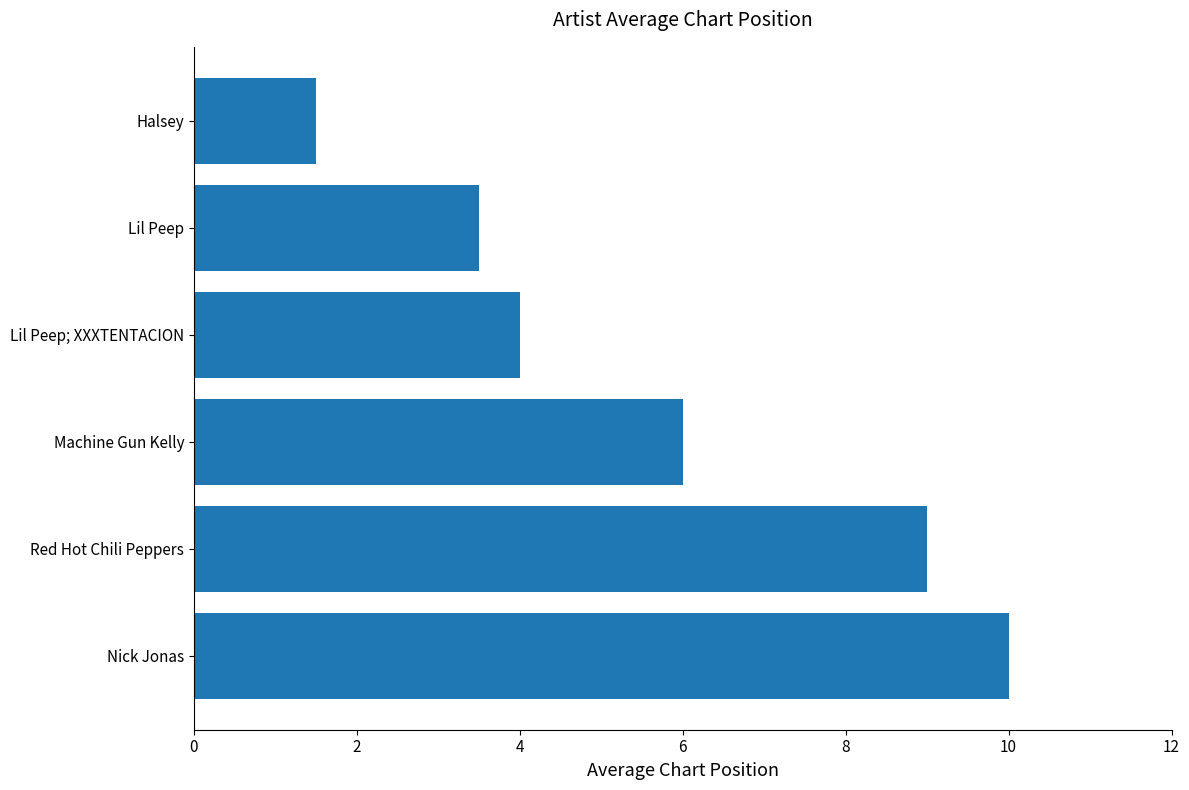

Does the chart contain any negative values?

No